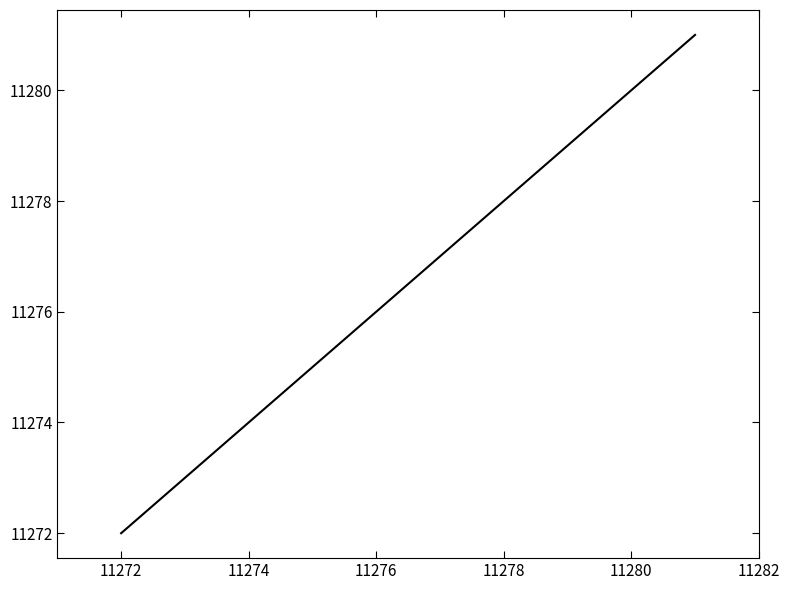

True or false: the data has more than 2 interior local peaks.

False